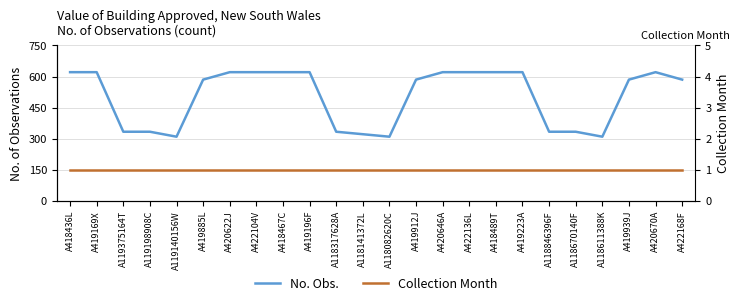

What is the sum of the Collection Month values at A419912J and A118611388K?

2